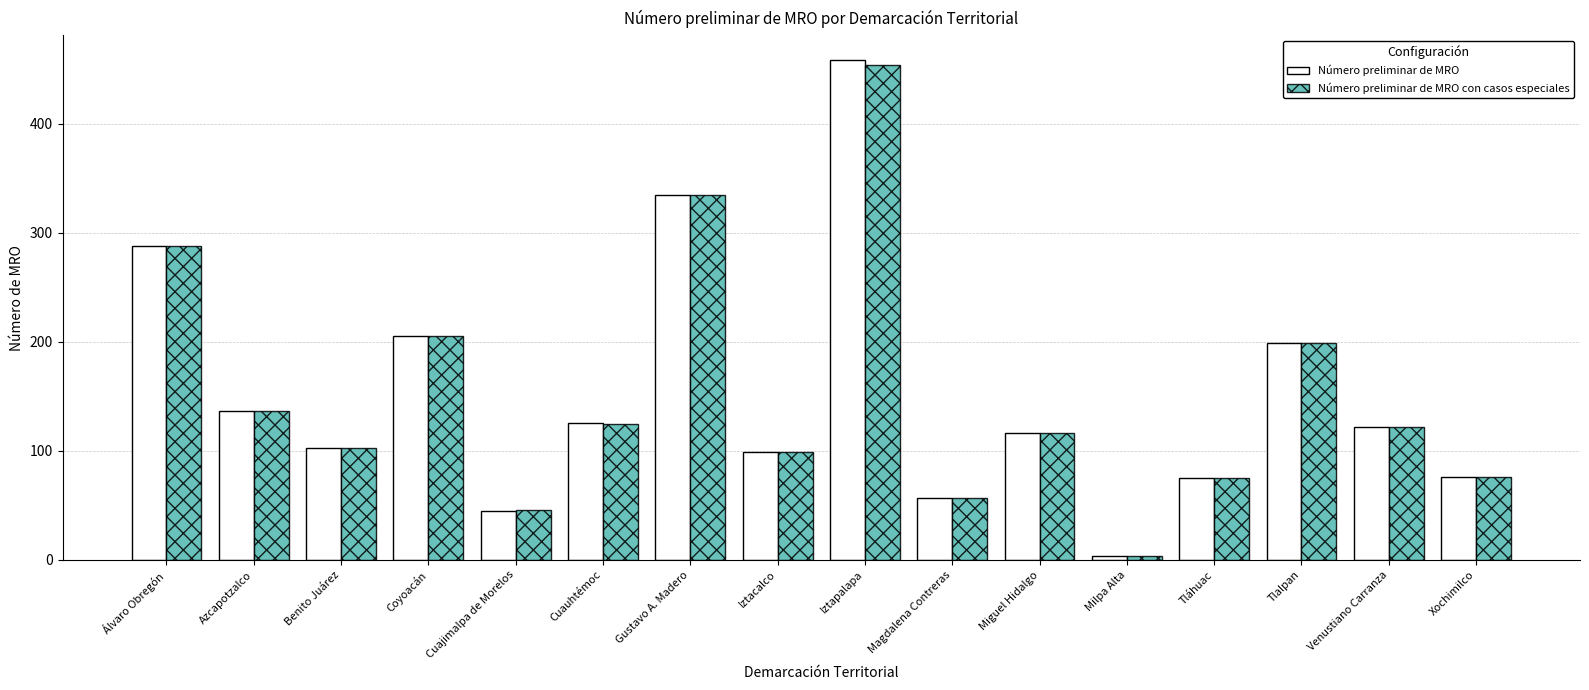

What is the maximum value shown in the chart?

458